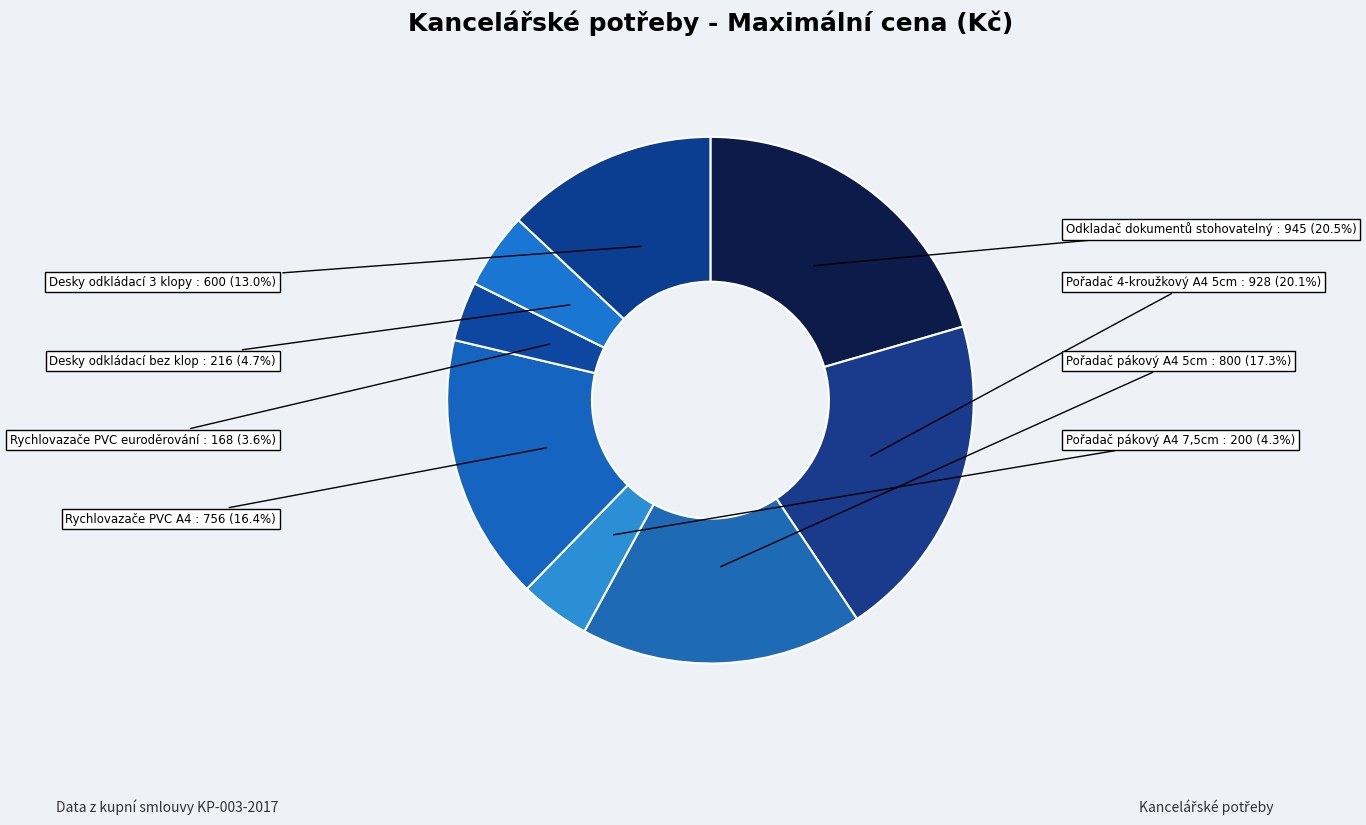

Does any single category account for the majority?

No